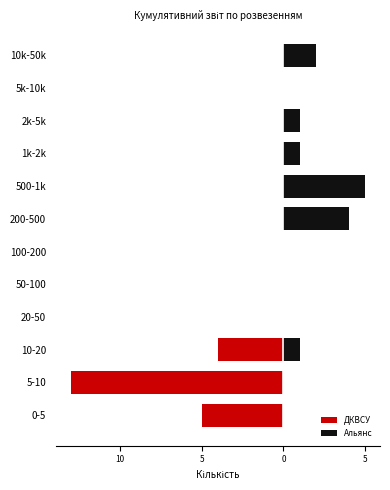

Reading right to left, extract all data points from this chart.

ДКВСУ: 0	0	0	0	0	0	0	0	0	-4	-13	-5
Альянс: 2	0	1	1	5	4	0	0	0	1	0	0